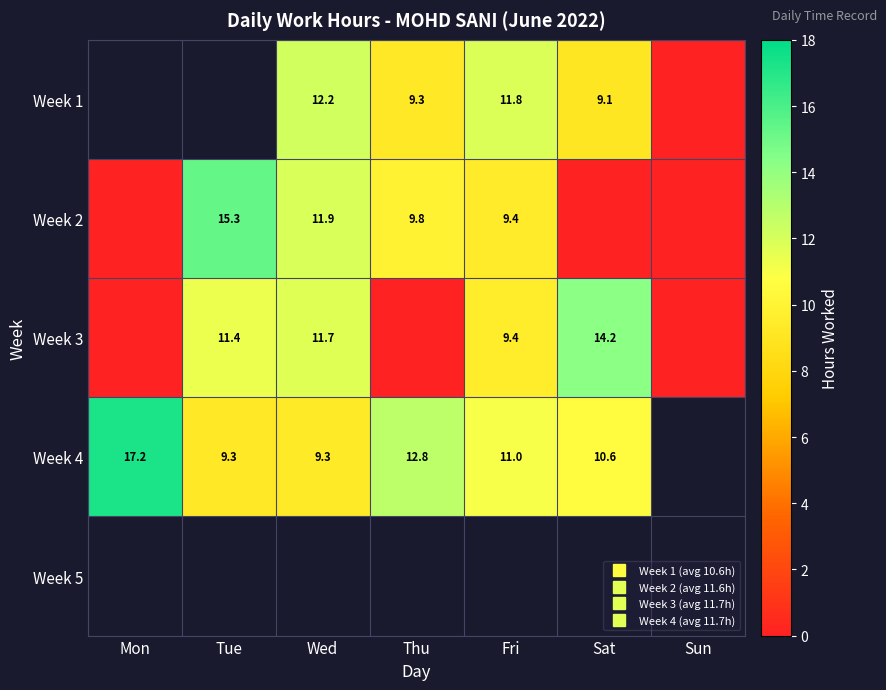

What is the spread (max minus min) of values at Thu?

12.8